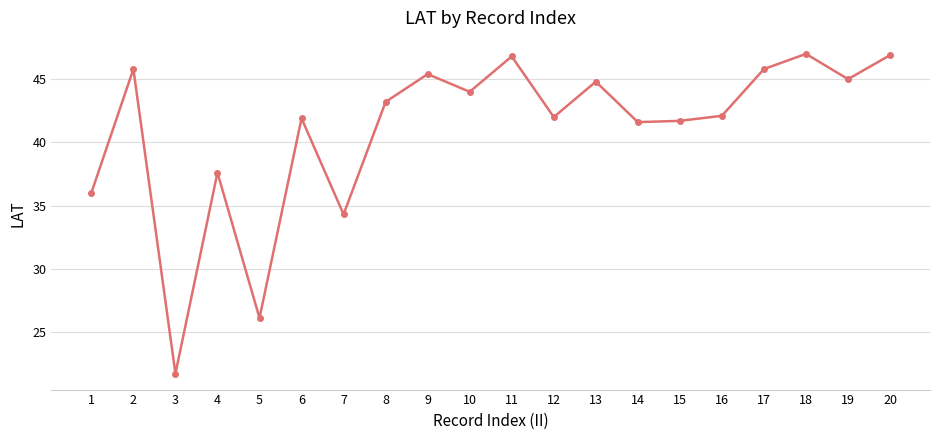

Where does the data first go above 43?

2